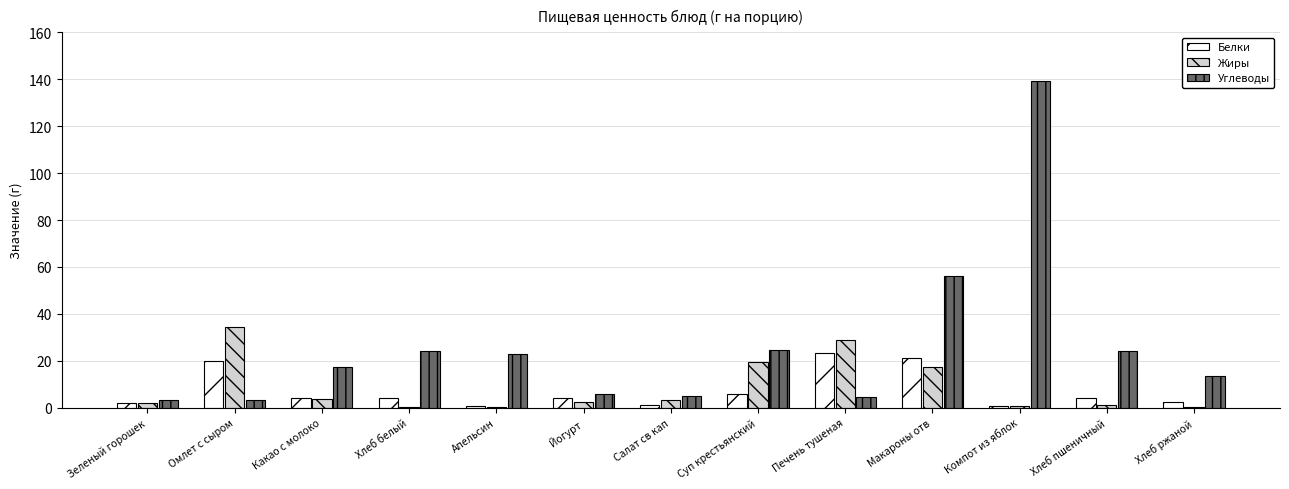

Which series has the largest range (max minus min)?

Углеводы